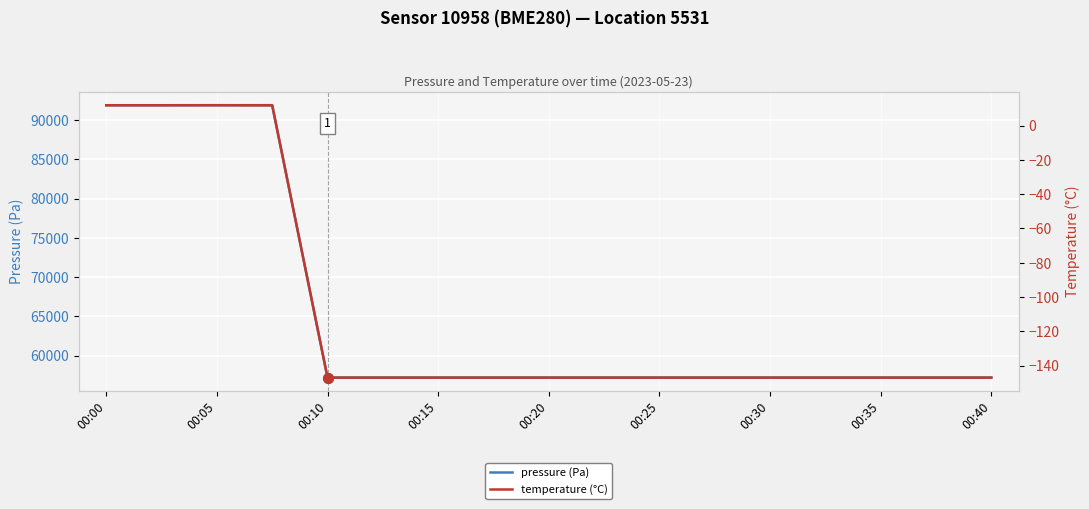

What is the approximate value of temperature (°C) at 00:30?

-147.0